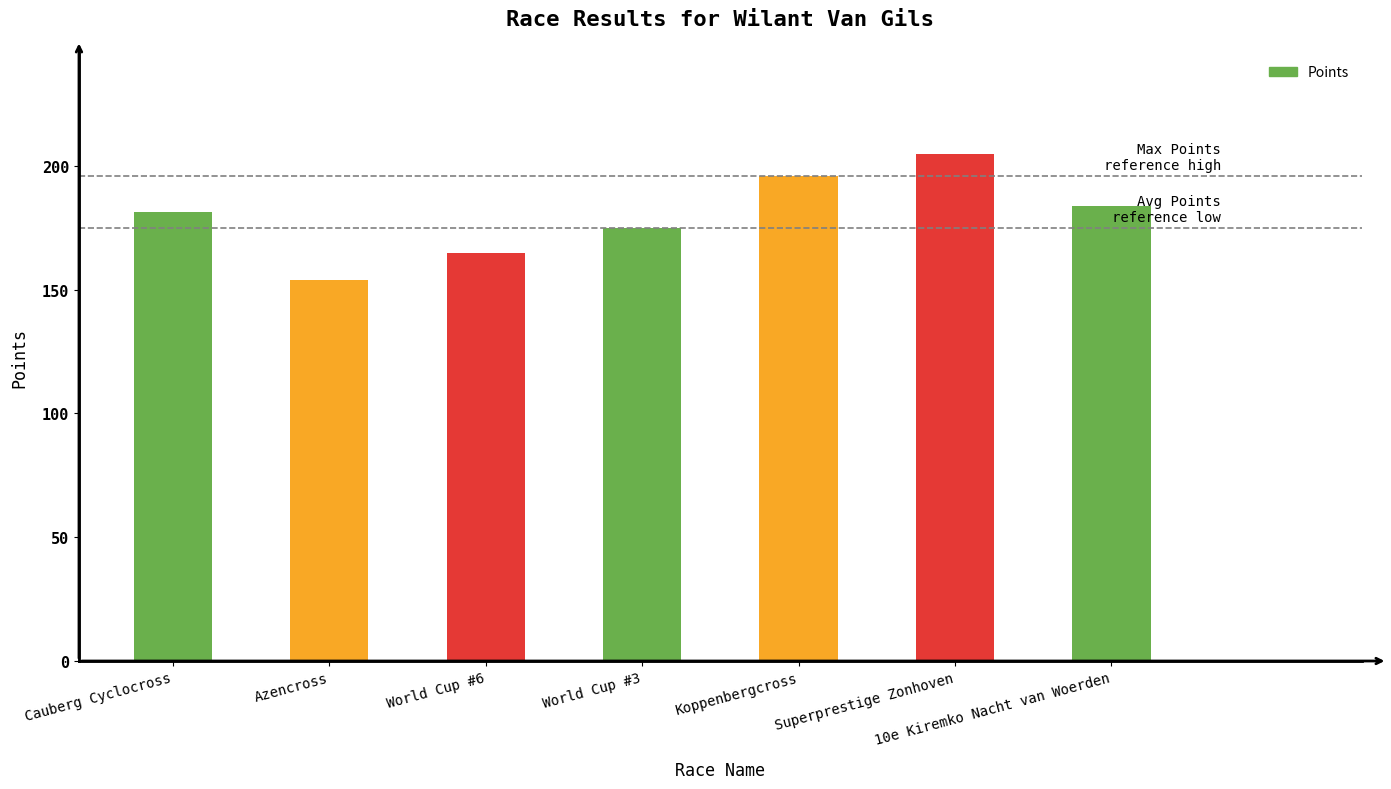

What position from the left is World Cup #3?

4